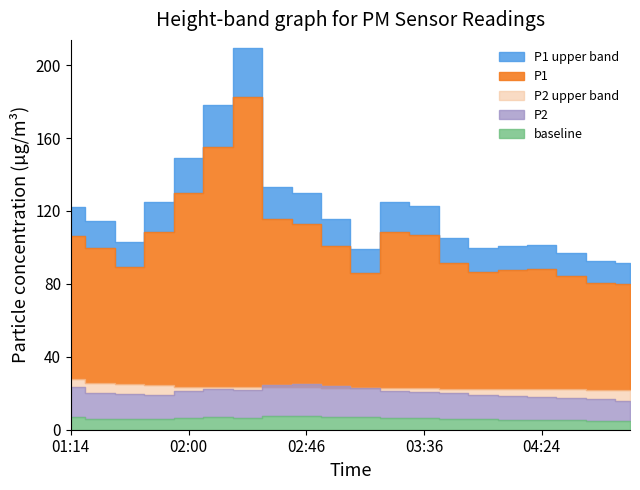

At which category is the sum across all series the highest?

02:22